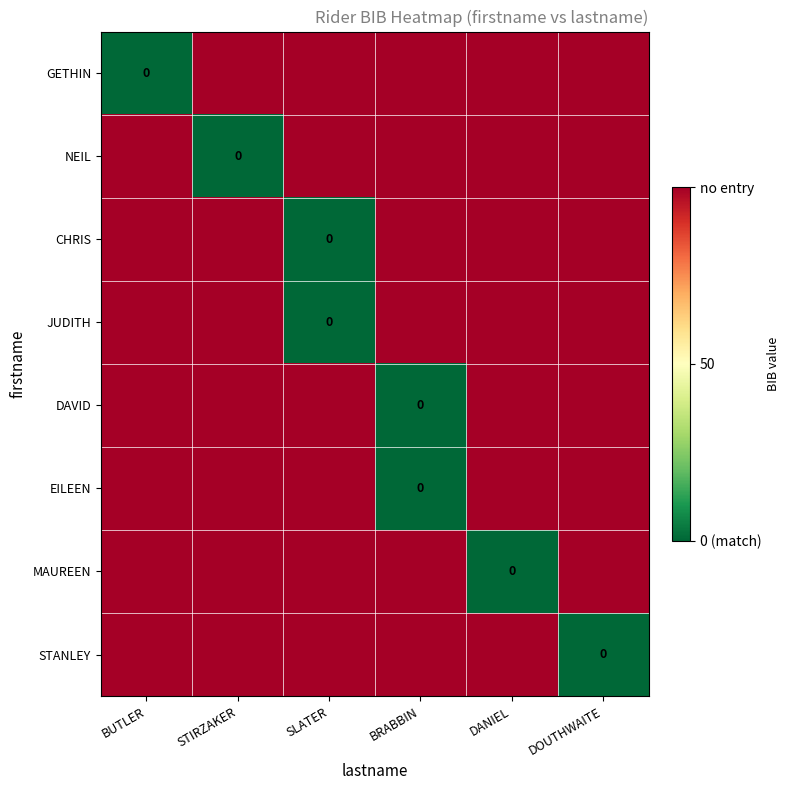

List the labels in order of JUDITH value, smallest first.

SLATER, BUTLER, STIRZAKER, BRABBIN, DANIEL, DOUTHWAITE